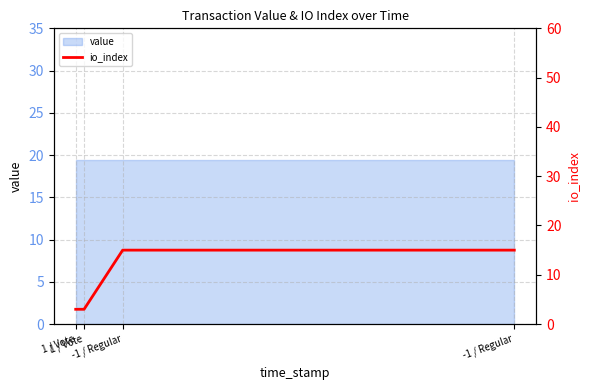

Which category has the highest value across all series?

-1 / Regular